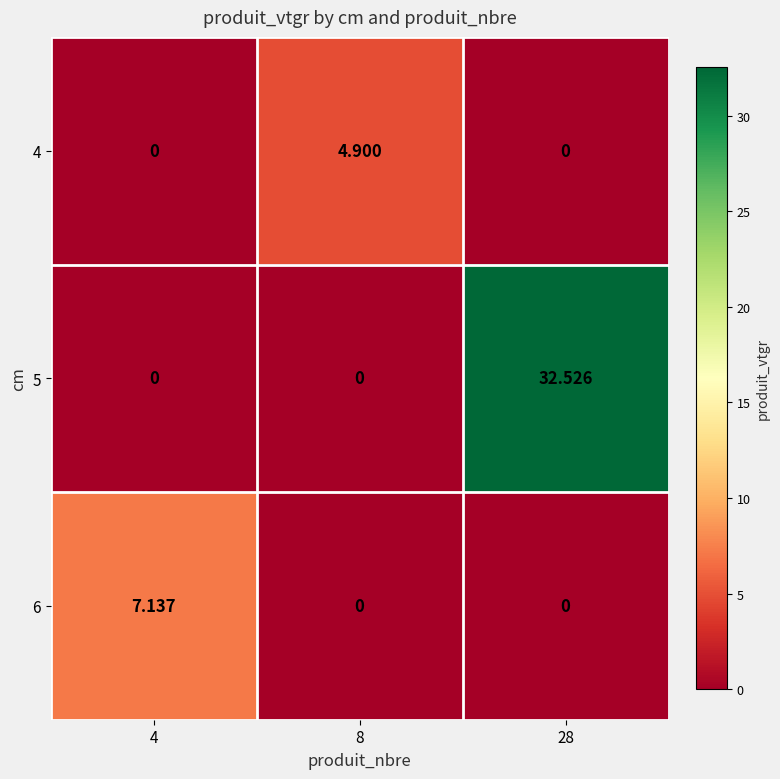

Is the value of 5 at 28 greater than the value of 6 at 28?

Yes